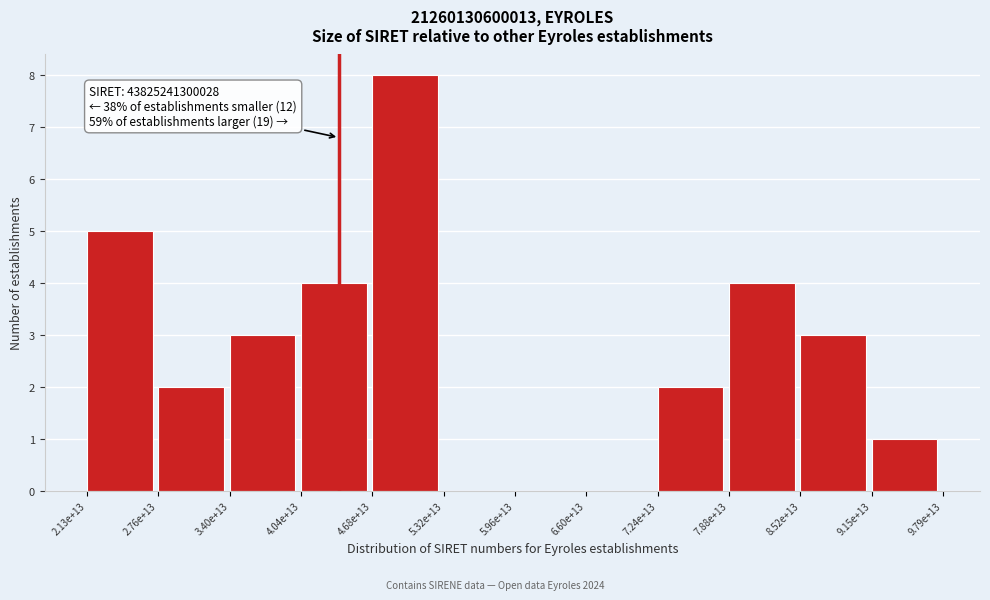

Reading left to right, transcribe all the data shown in this chart.

2.13e+13=5	2.76e+13=2	3.40e+13=3	4.04e+13=4	4.68e+13=8	5.32e+13=0	5.96e+13=0	6.60e+13=0	7.24e+13=2	7.88e+13=4	8.52e+13=3	9.15e+13=1